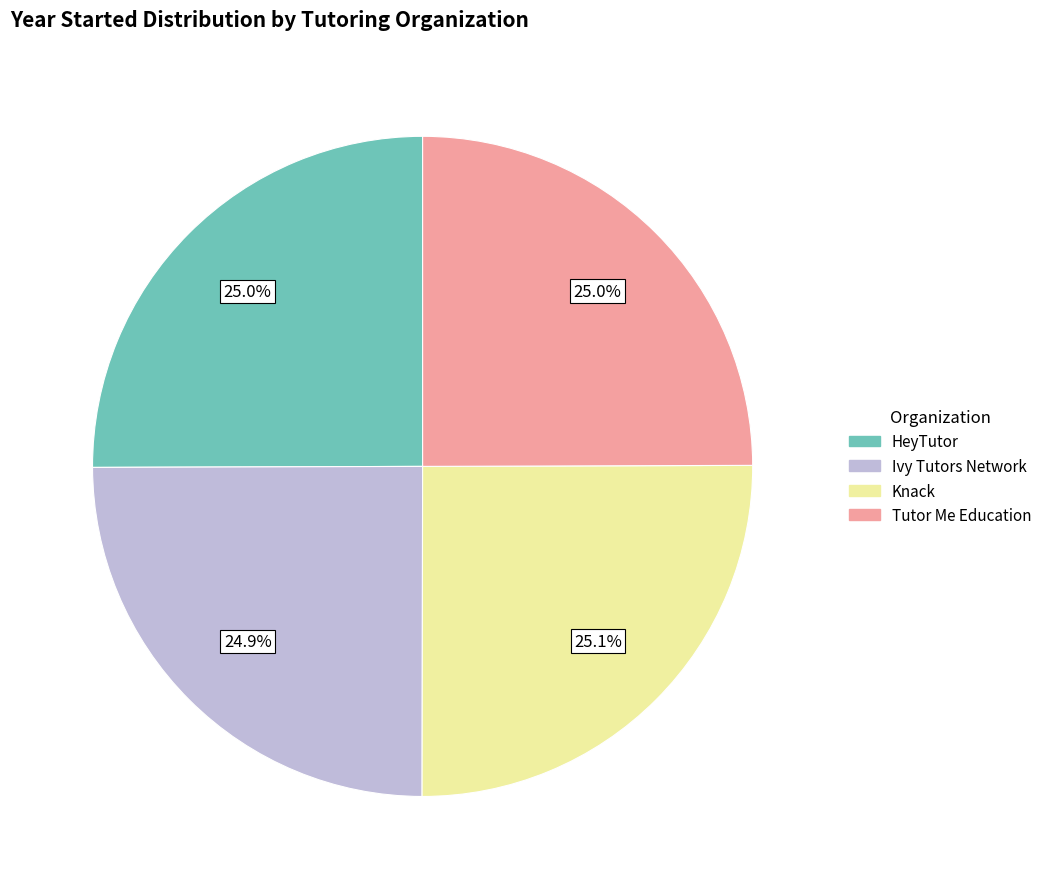

What percentage is NOT represented by HeyTutor?

75.0%